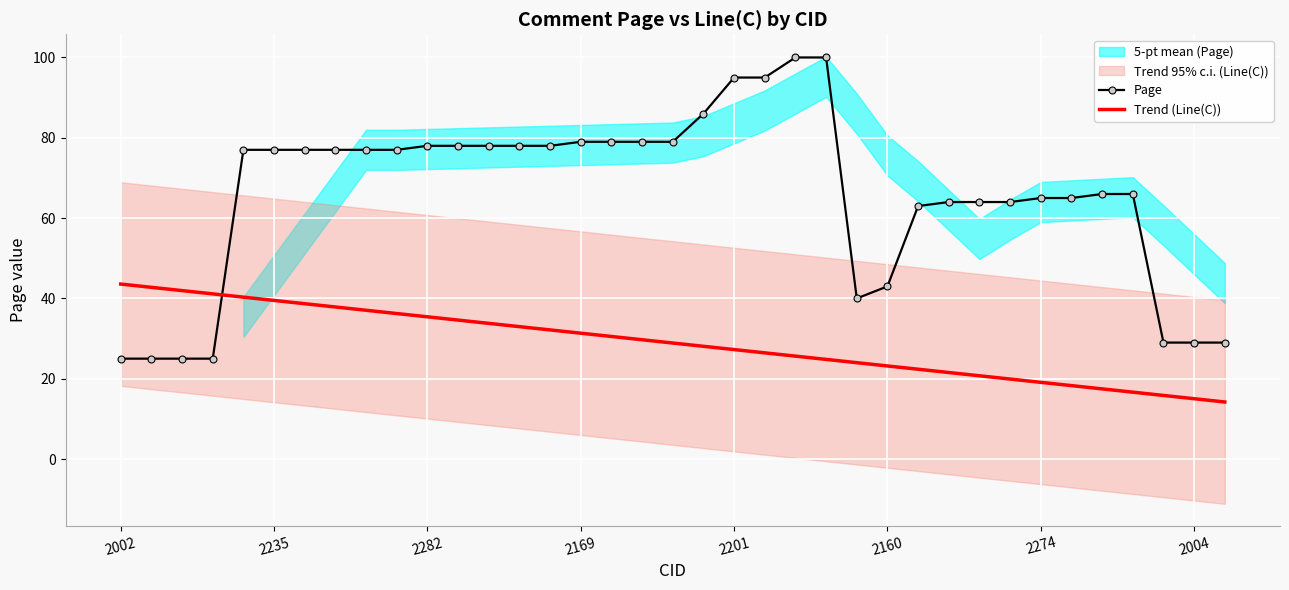

Reading right to left, transcribe all the data shown in this chart.

Page: 29.0	29.0	29.0	66.0	66.0	65.0	65.0	64.0	64.0	64.0	63.0	43.0	40.0	100.0	100.0	95.0	95.0	86.0	79.0	79.0	79.0	79.0	78.0	78.0	78.0	78.0	78.0	77.0	77.0	77.0	77.0	77.0	77.0	25.0	25.0	25.0	25.0
Trend (Line(C)): 14.2	15.0	15.8	16.7	17.5	18.3	19.1	19.9	20.7	21.5	22.4	23.2	24.0	24.8	25.6	26.4	27.3	28.1	28.9	29.7	30.5	31.3	32.2	33.0	33.8	34.6	35.4	36.2	37.0	37.9	38.7	39.5	40.3	41.1	41.9	42.8	43.6